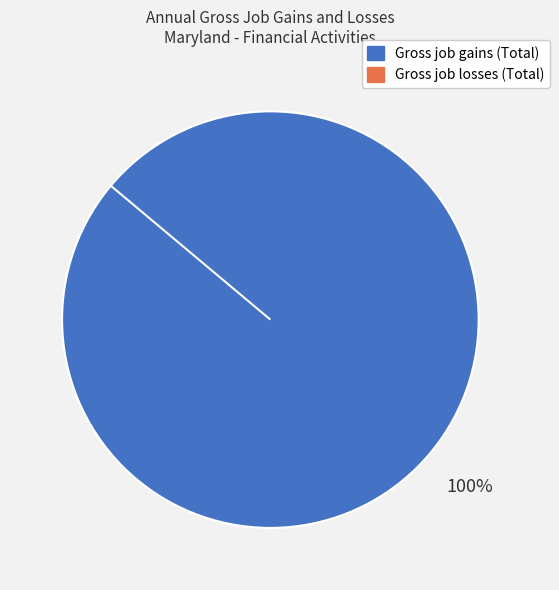

What is the total percentage of Gross job losses (Total) and Gross job gains (Total)?

100.0%